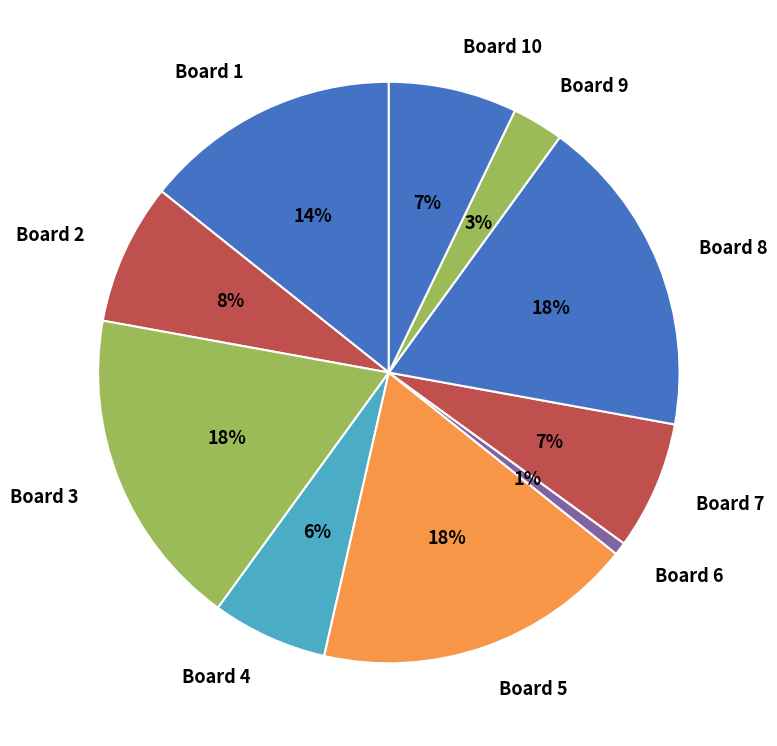

Approximately how many times larger is the value at Board 10 compared to Board 3?

0.4